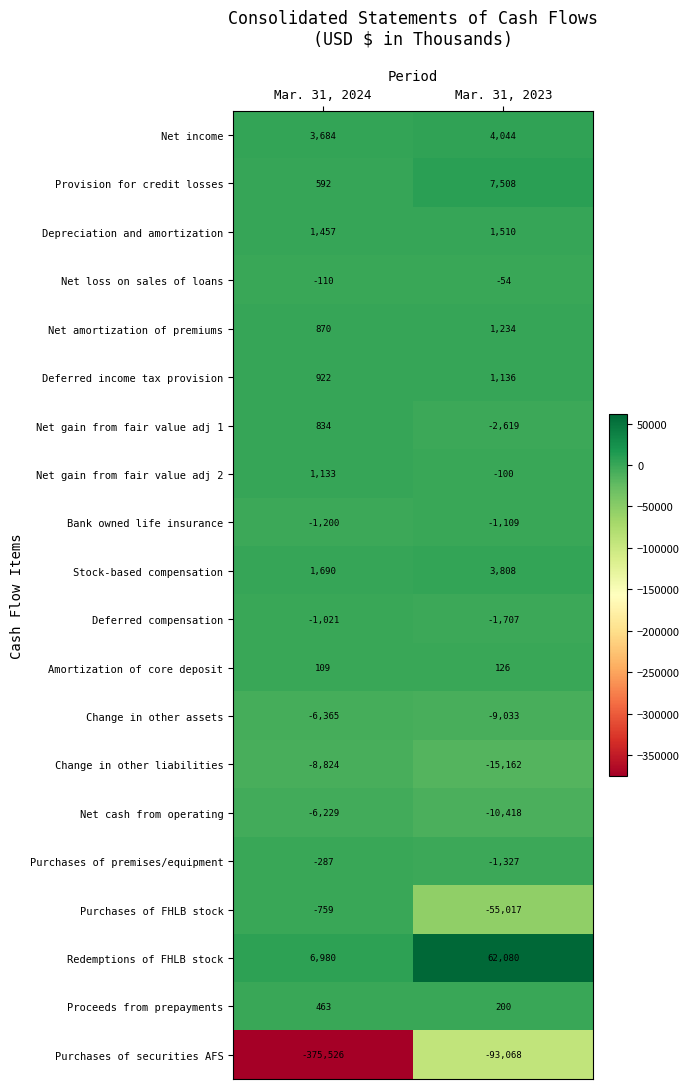

At which category is the sum across all series the highest?

Mar. 31, 2023